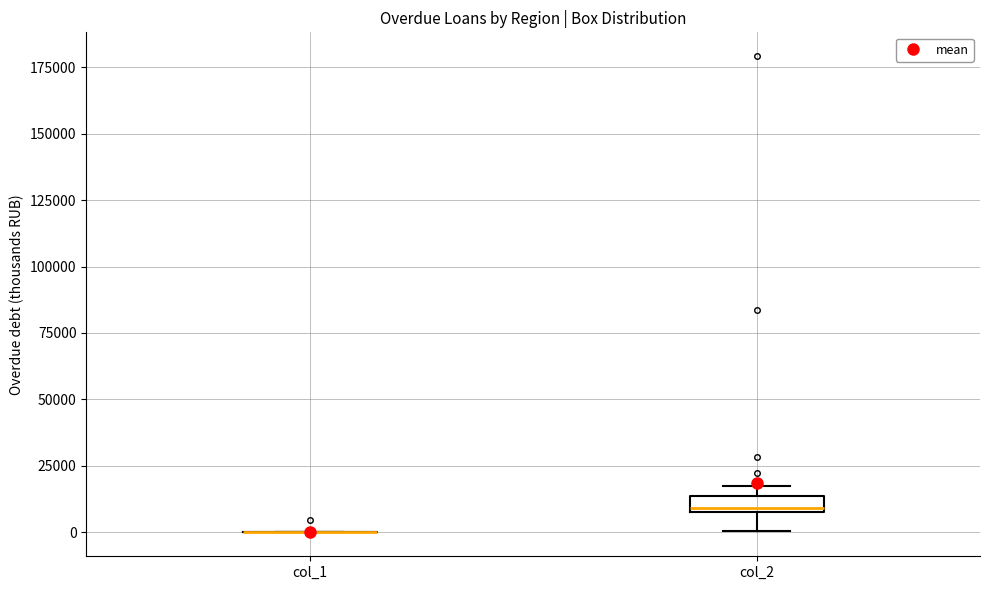

Which box is the tallest, from its lower edge to its upper edge?

col_2